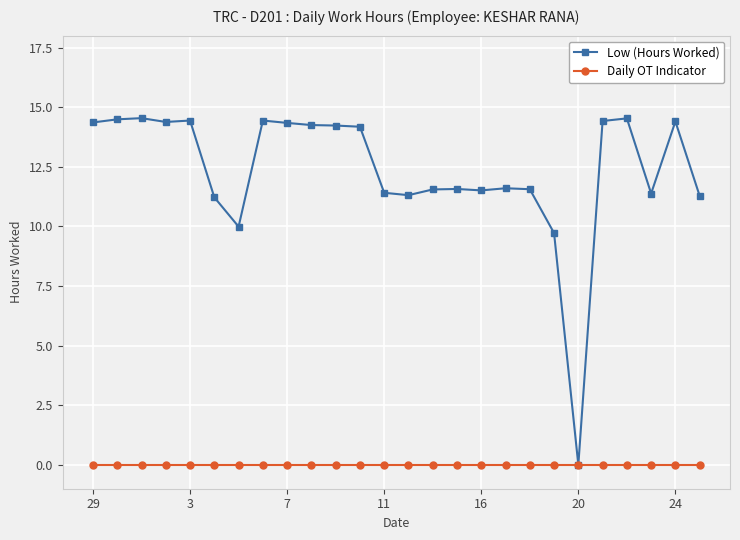

List the series in order of their overall mean, lowest first.

Daily OT Indicator, Low (Hours Worked)